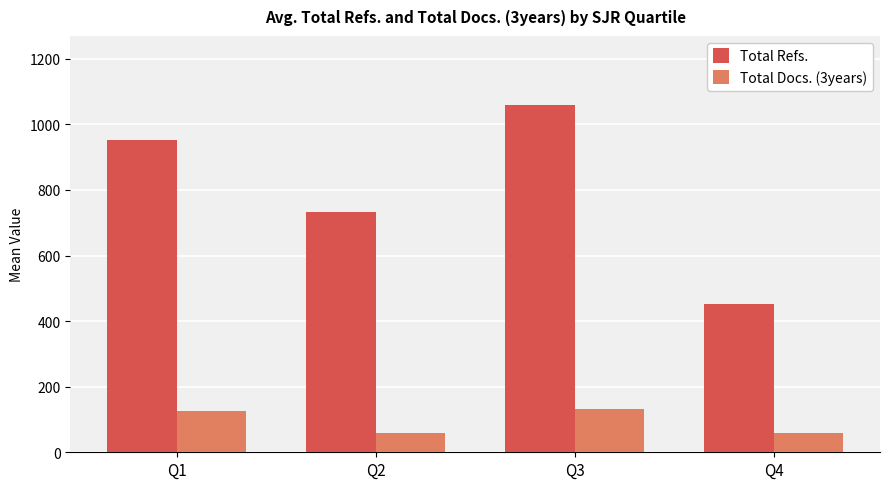

Rank the categories by Total Refs. value from lowest to highest.

Q4, Q2, Q1, Q3